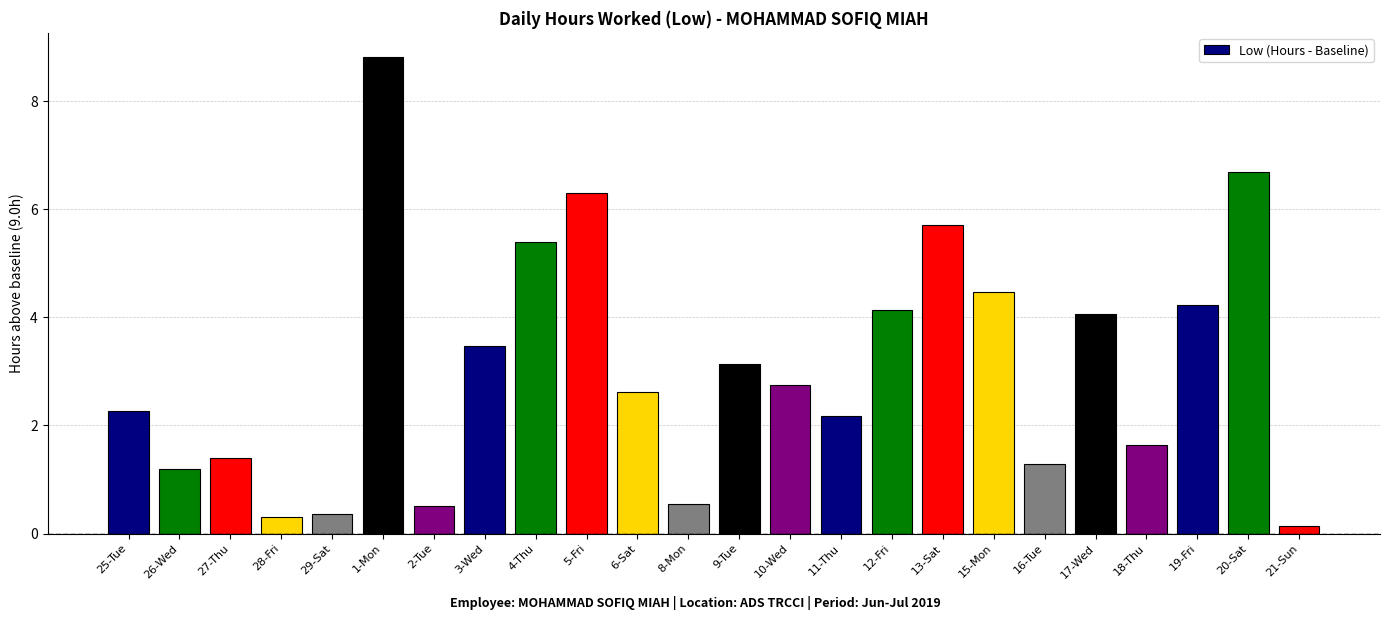

How many bars are there in total?

24